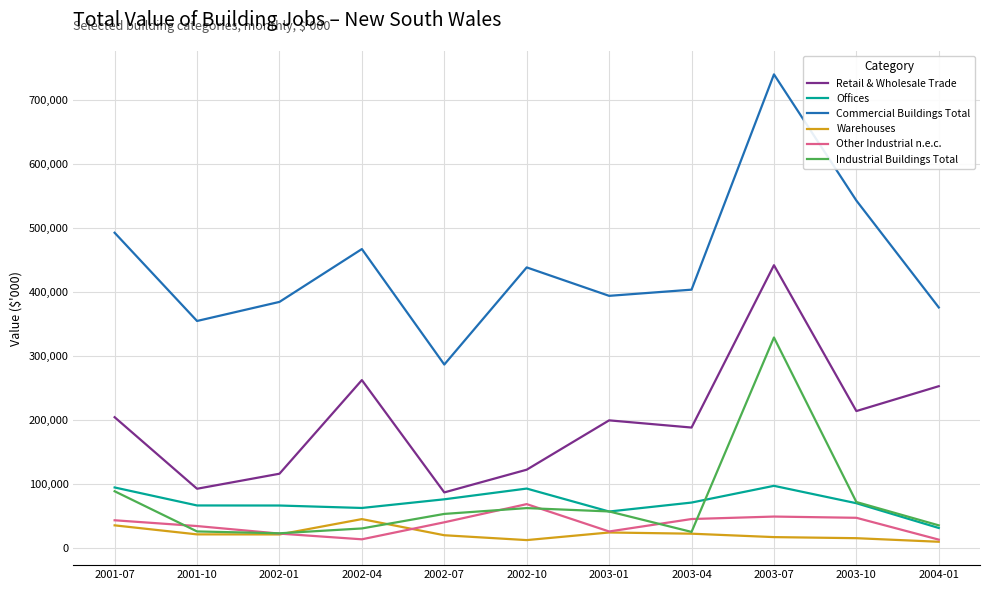

Does the chart display data point markers on the line(s)?

No